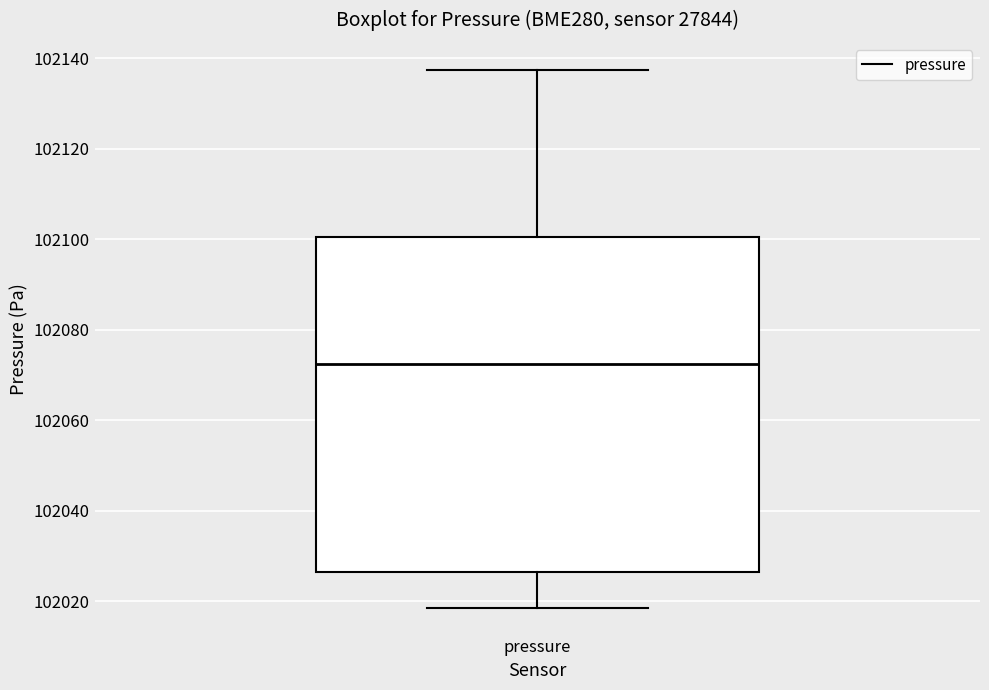

Where is the lower edge of the box for pressure on the y-axis? The values are not printed on the chart, so give them approximately, as read against the axis.

102026